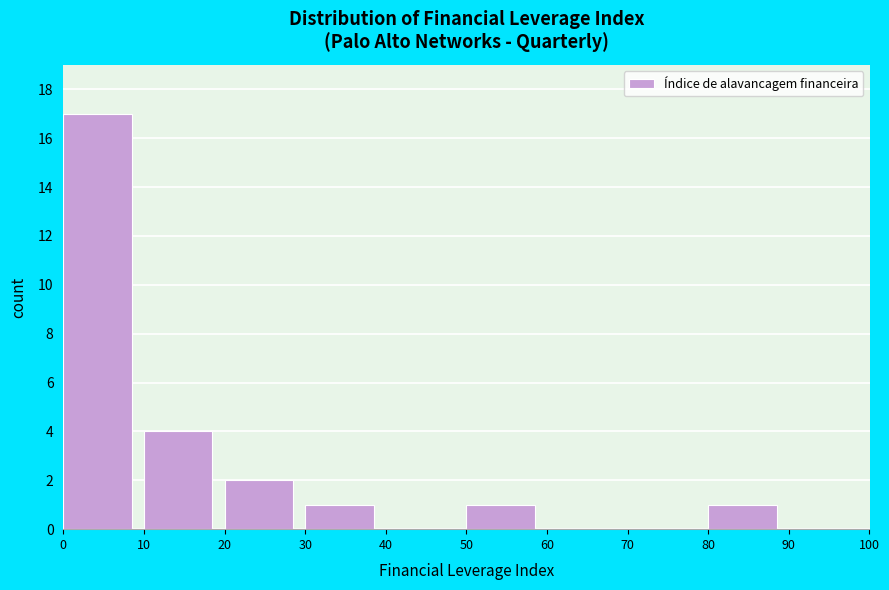

What is the height of the bar covering 20 to 30 on the x-axis? The values are not printed on the chart, so give them approximately, as read against the axis.

2